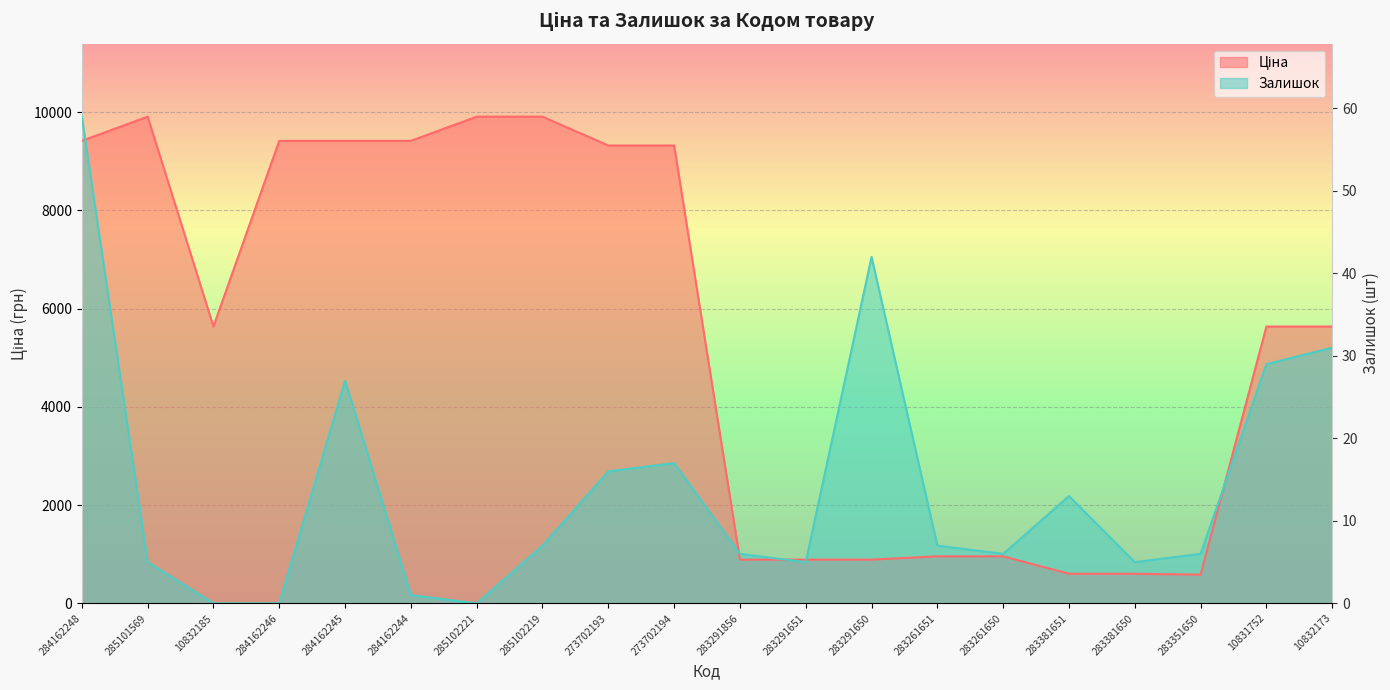

Rank the series by their average value, from highest to lowest.

Ціна, Залишок